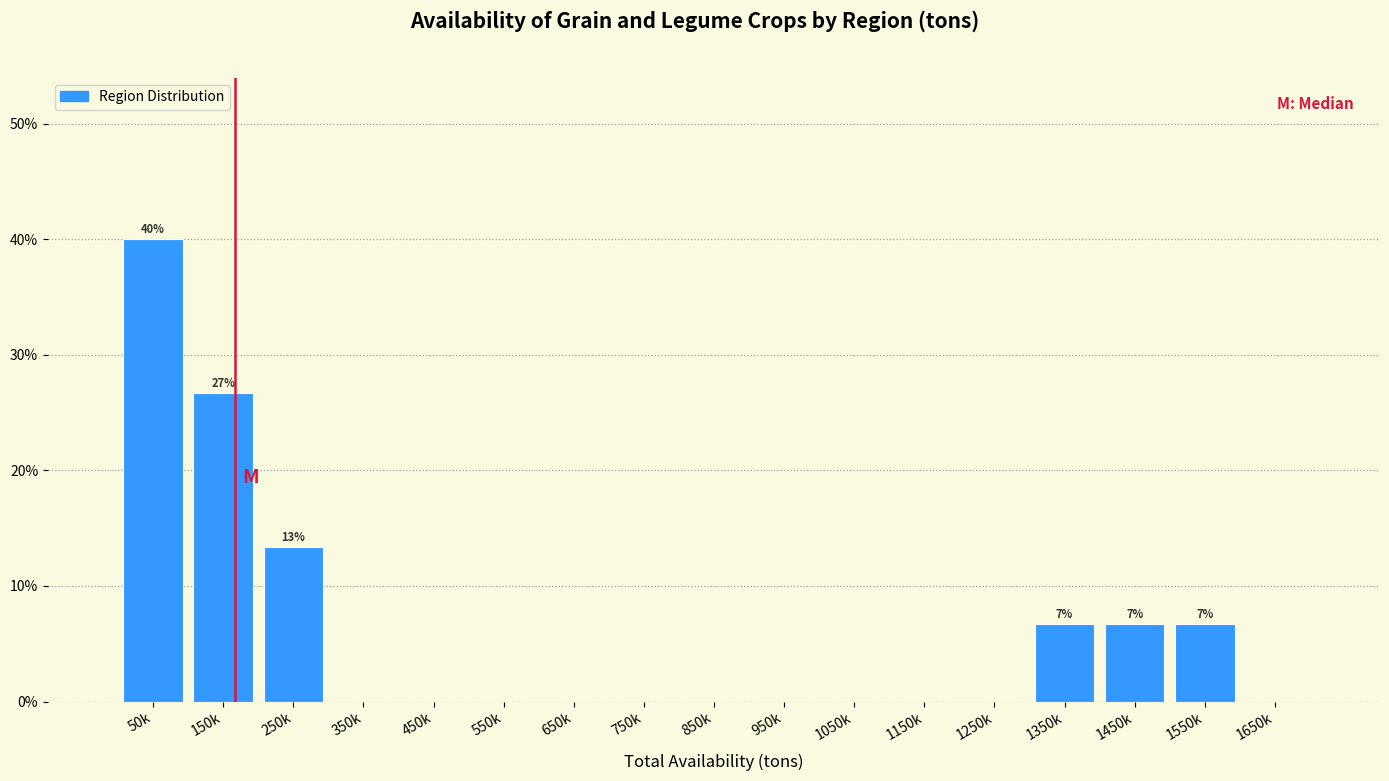

Reading left to right, list all the values displayed in this chart.

50k=40.0	150k=26.7	250k=13.3	350k=0.0	450k=0.0	550k=0.0	650k=0.0	750k=0.0	850k=0.0	950k=0.0	1050k=0.0	1150k=0.0	1250k=0.0	1350k=6.7	1450k=6.7	1550k=6.7	1650k=0.0